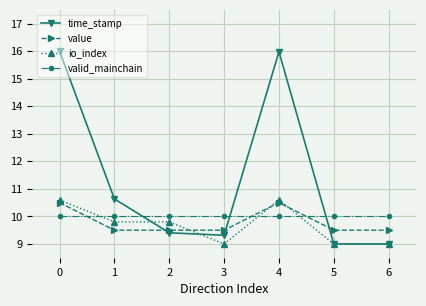

What is the sum of all io_index values?

67.8